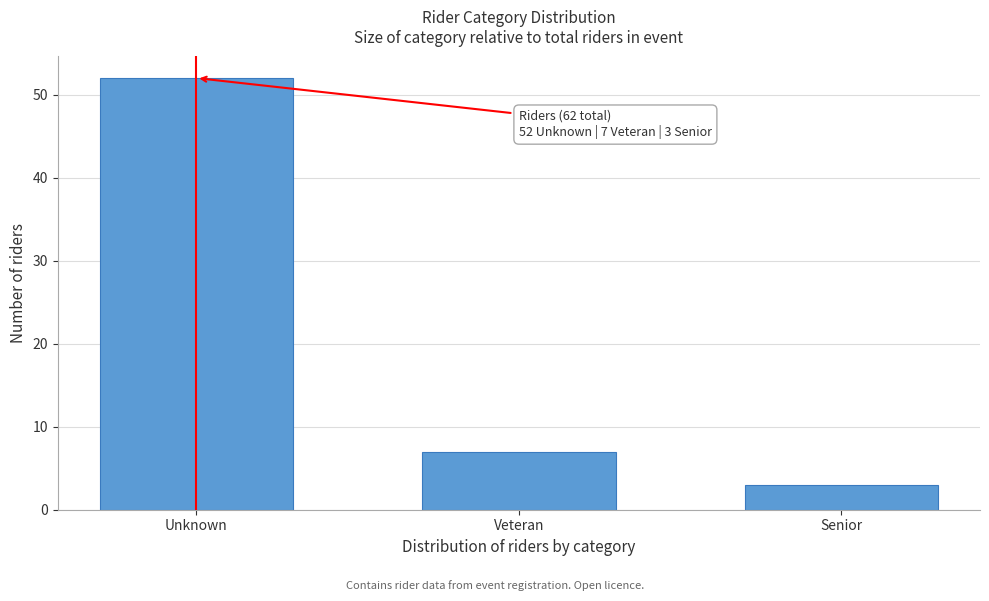

Reading left to right, what are all the values shown in this chart?

Unknown=52	Veteran=7	Senior=3